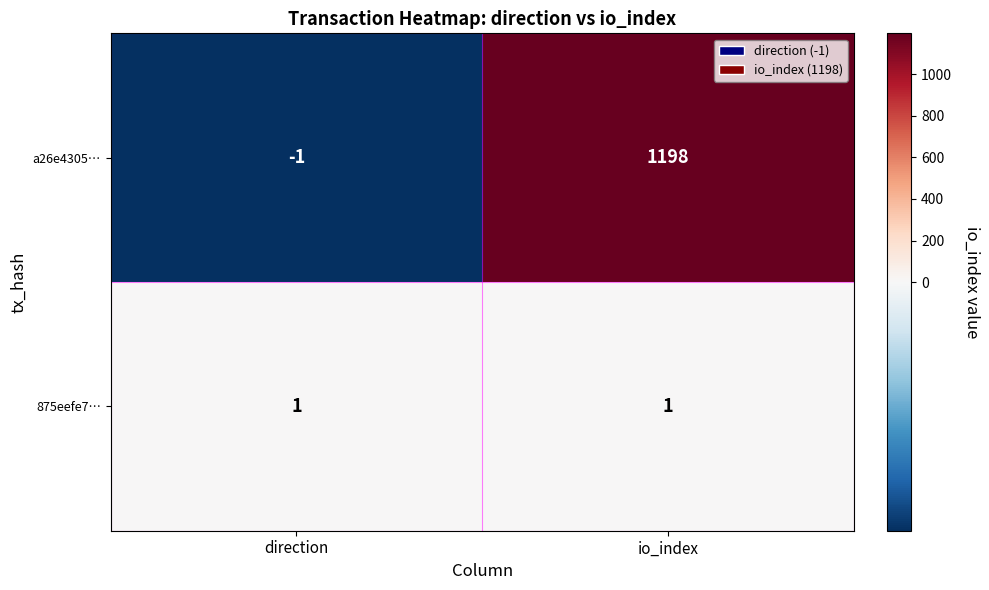

Which series has the largest total across all categories?

a26e4305…